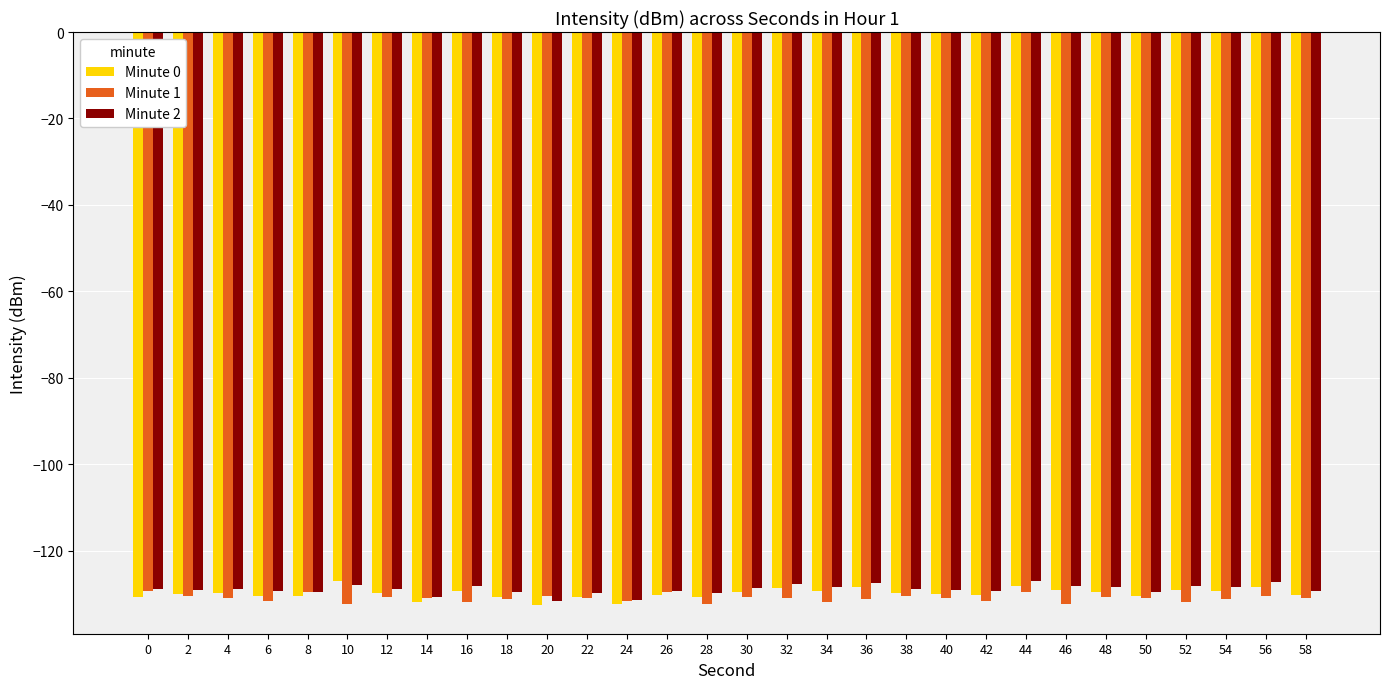

The value of Minute 0 at 36 is -44.2. True or false?

False